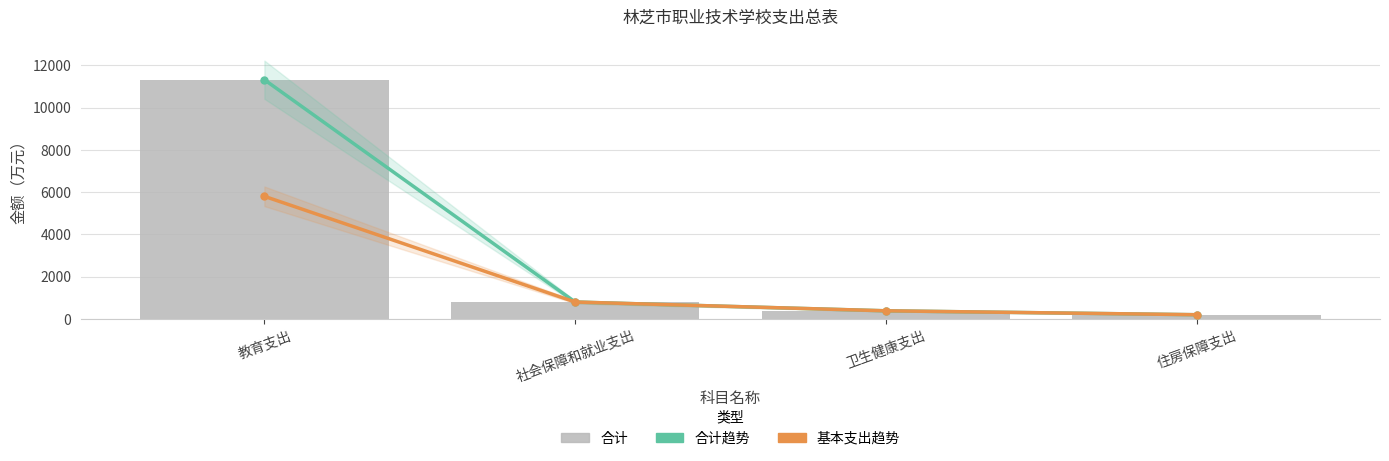

At which label is 基本支出趋势 closest to 3001?

社会保障和就业支出